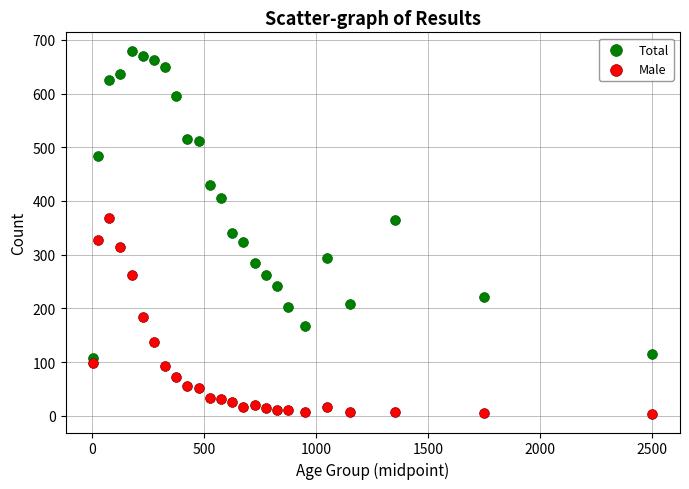

Which series has the widest spread of Y values?

Total